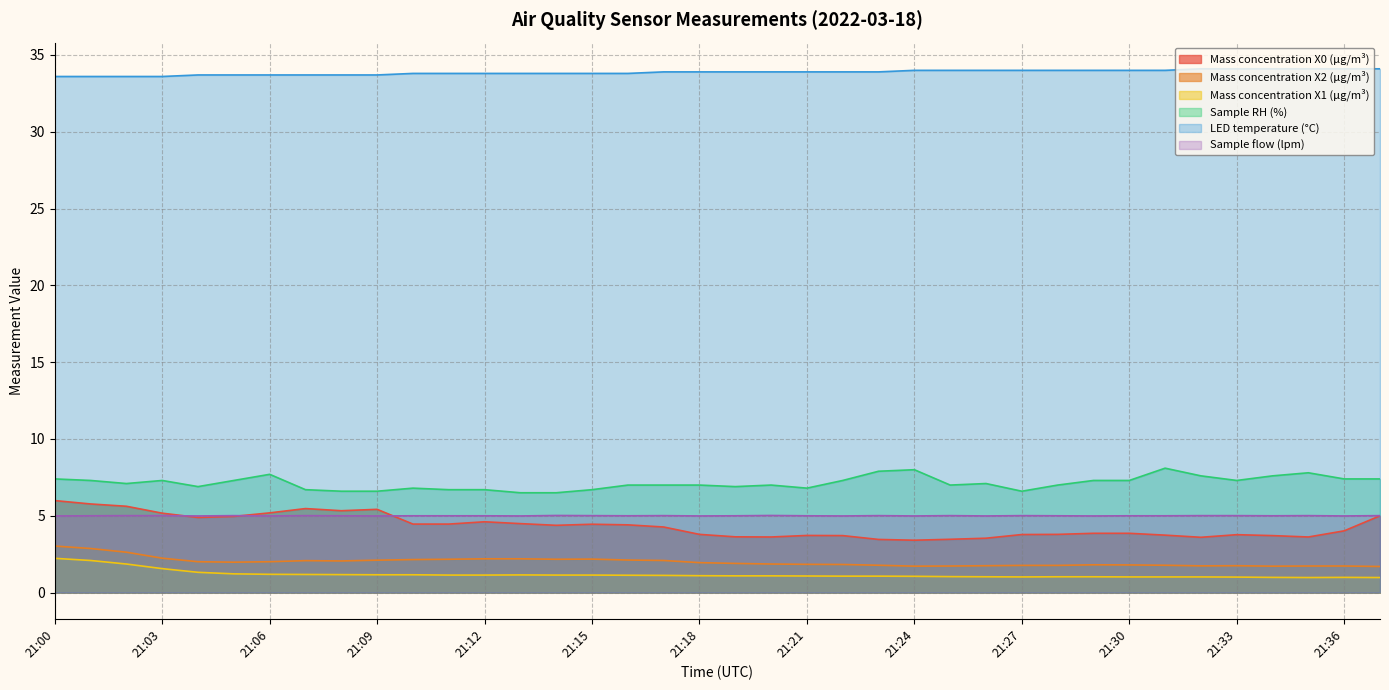

The value of Sample flow (lpm) at 21:14 is 5.0. True or false?

True